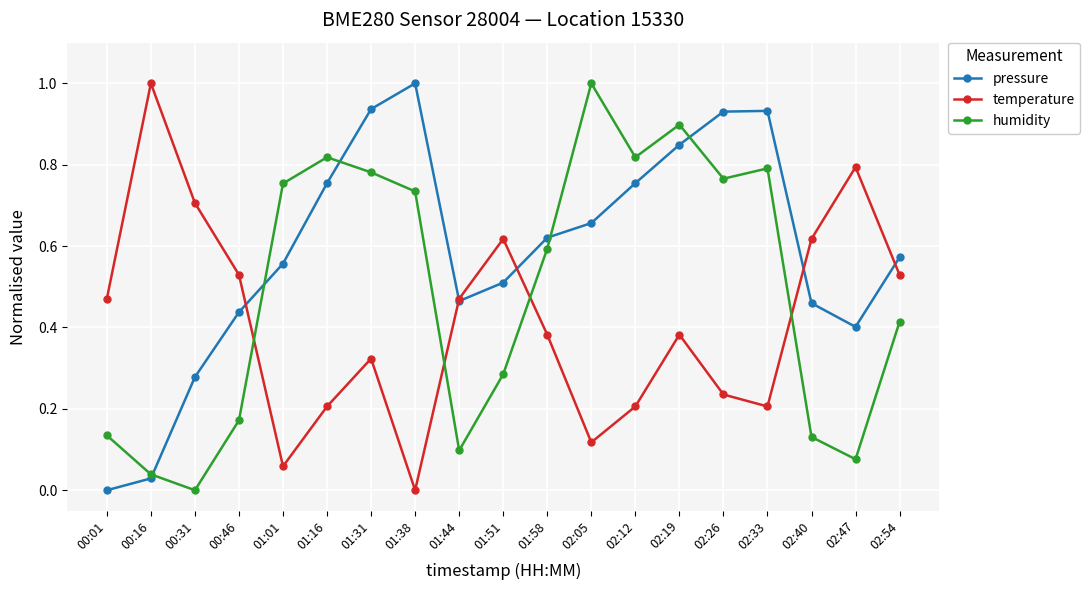

What is the sum of all pressure values?

11.1